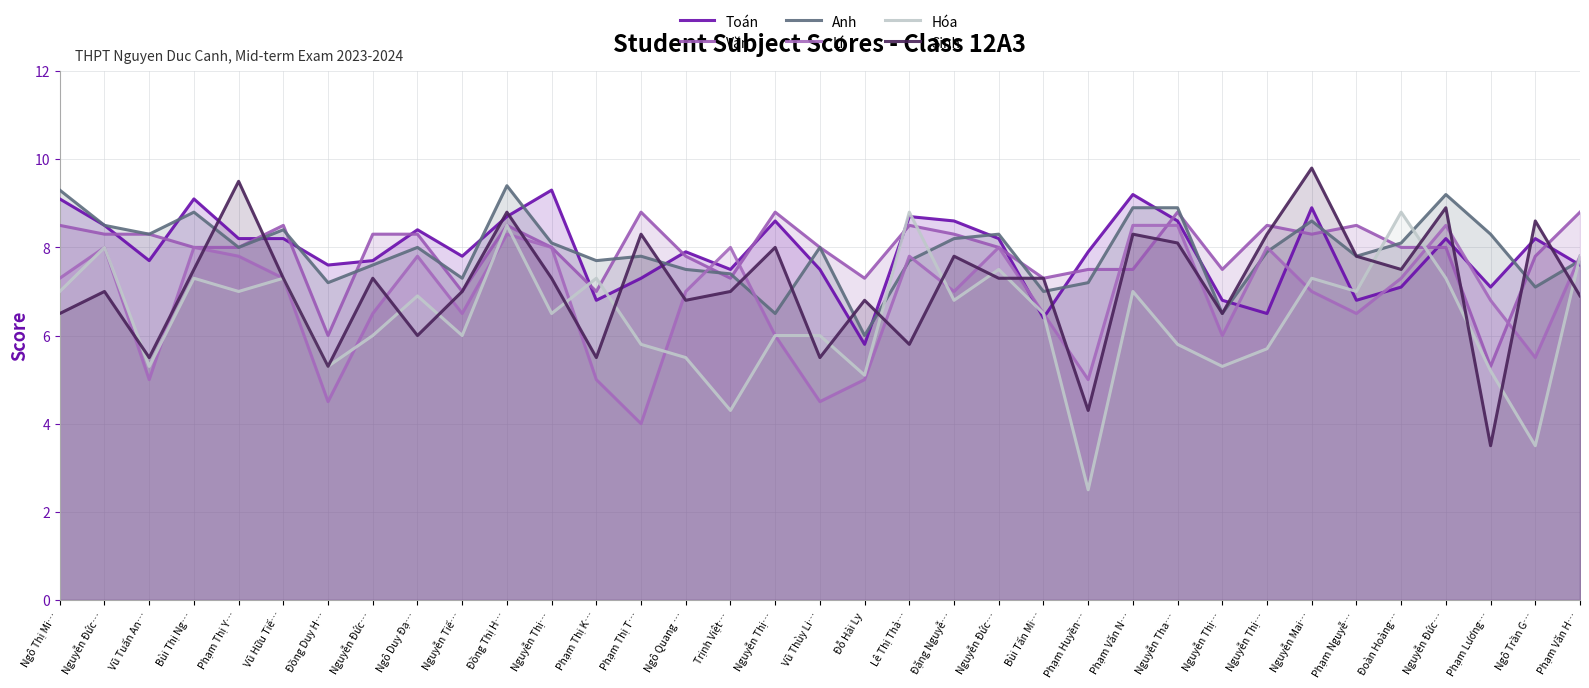

True or false: Anh has a value of 15.2 at Nguyễn Mai….

False